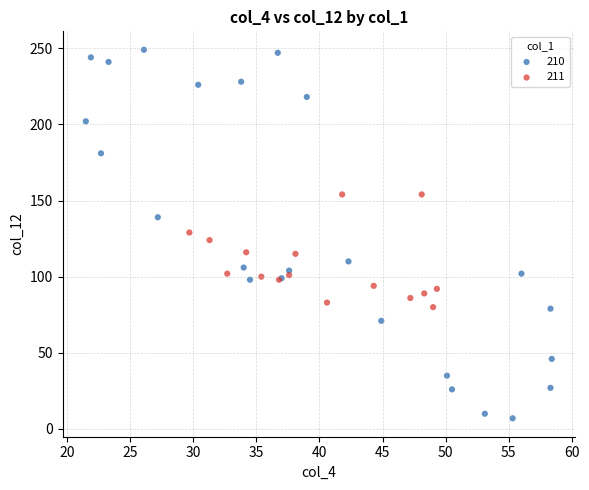

Which series contains the lowest Y value?

210